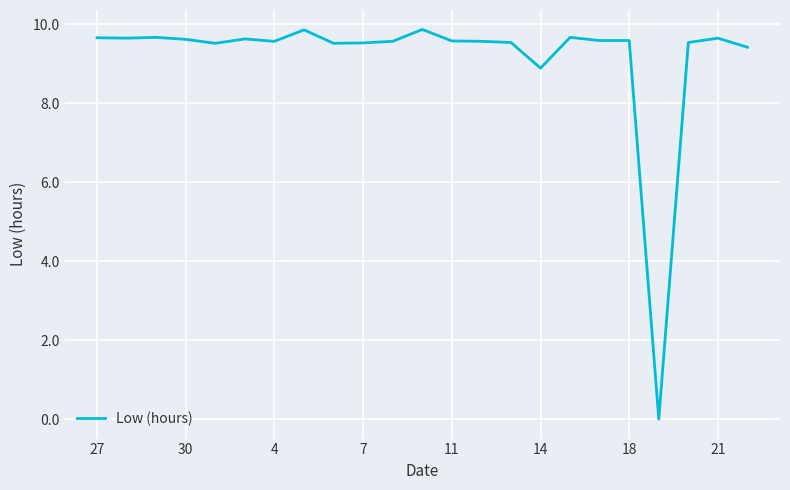

What is the greatest value displayed?

9.9